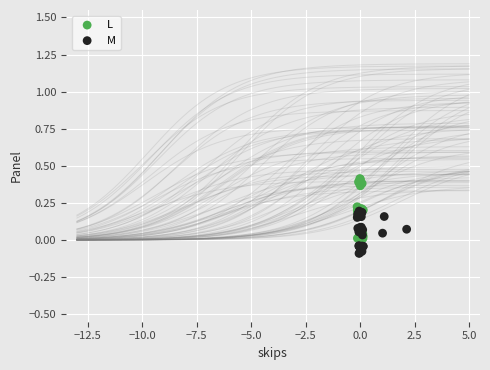

Which series contains the lowest Y value?

M